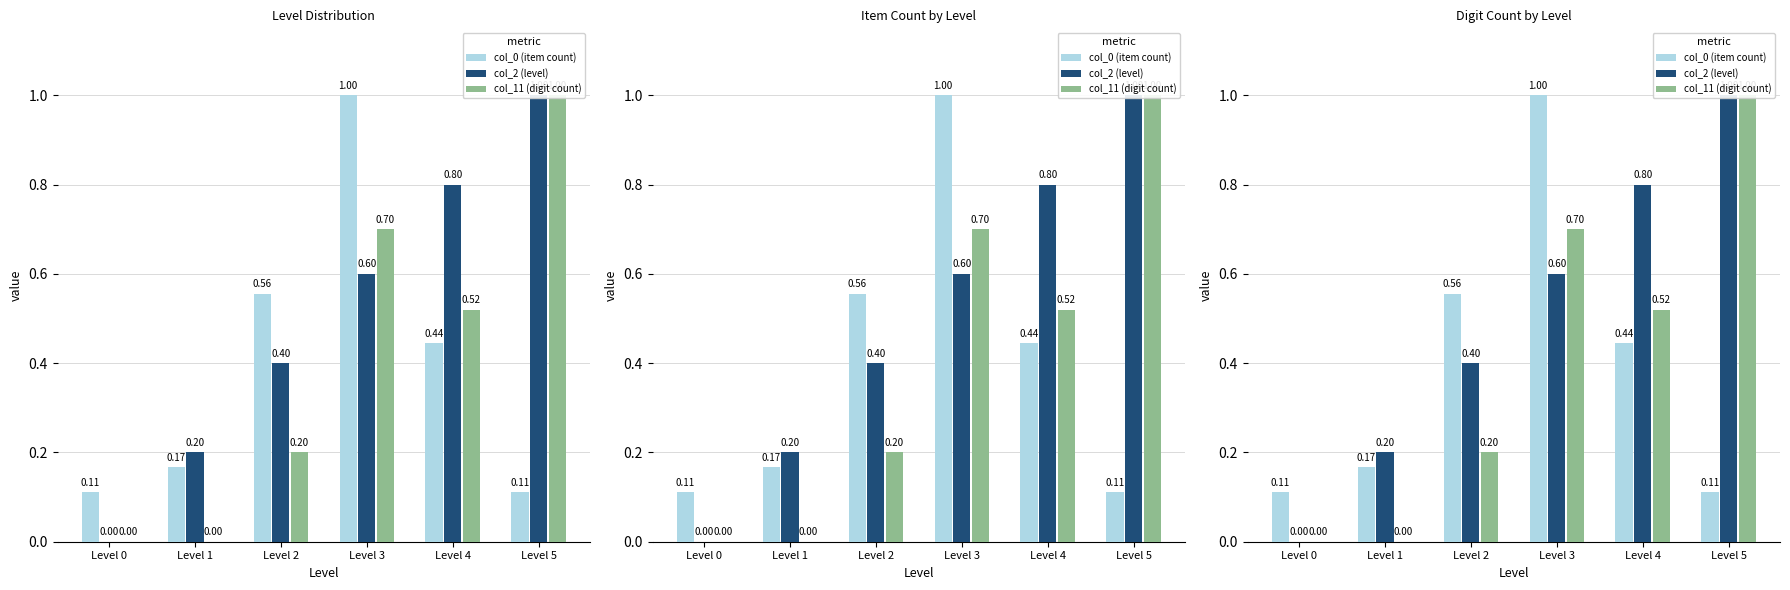

How many series are shown in this chart?

3